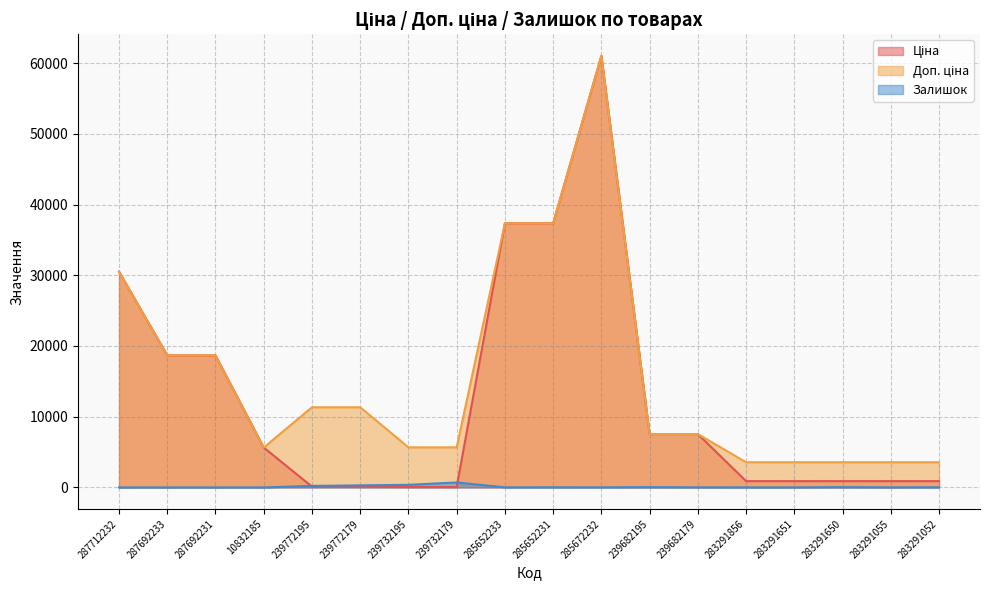

Reading left to right, extract all data points from this chart.

Ціна: 30512.3	18671.5	18671.5	5636.0	113.3	113.3	56.7	56.7	37343.0	37343.0	61024.7	7545.9	7545.9	889.9	889.9	889.9	889.9	889.9
Доп. ціна: 30512.3	18671.5	18671.5	5636.0	11334.0	11334.0	5667.0	5667.0	37343.0	37343.0	61024.7	7545.9	7545.9	3559.7	3559.7	3559.7	3559.7	3559.7
Залишок: 0.0	0.0	0.0	2.0	215.0	290.0	370.0	702.0	12.0	22.0	15.0	38.0	15.0	7.0	6.0	43.0	9.0	26.0